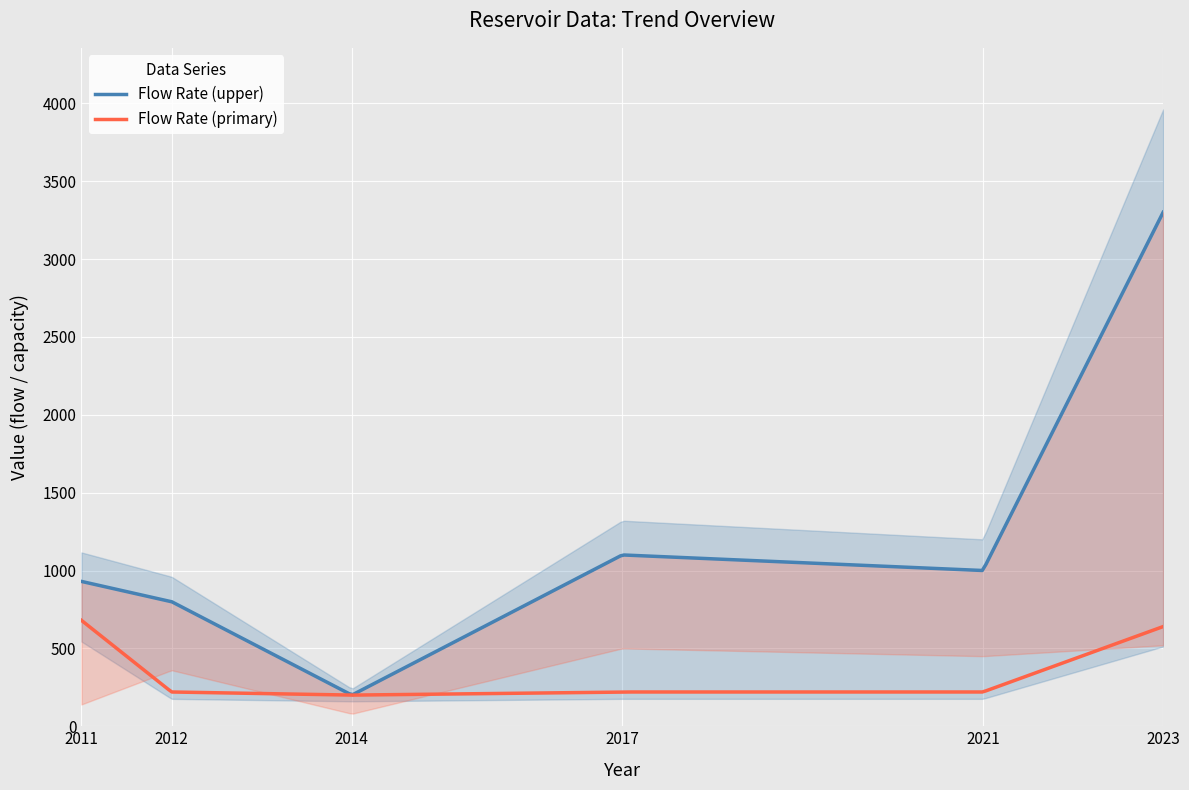

How many lines are shown in the chart?

3